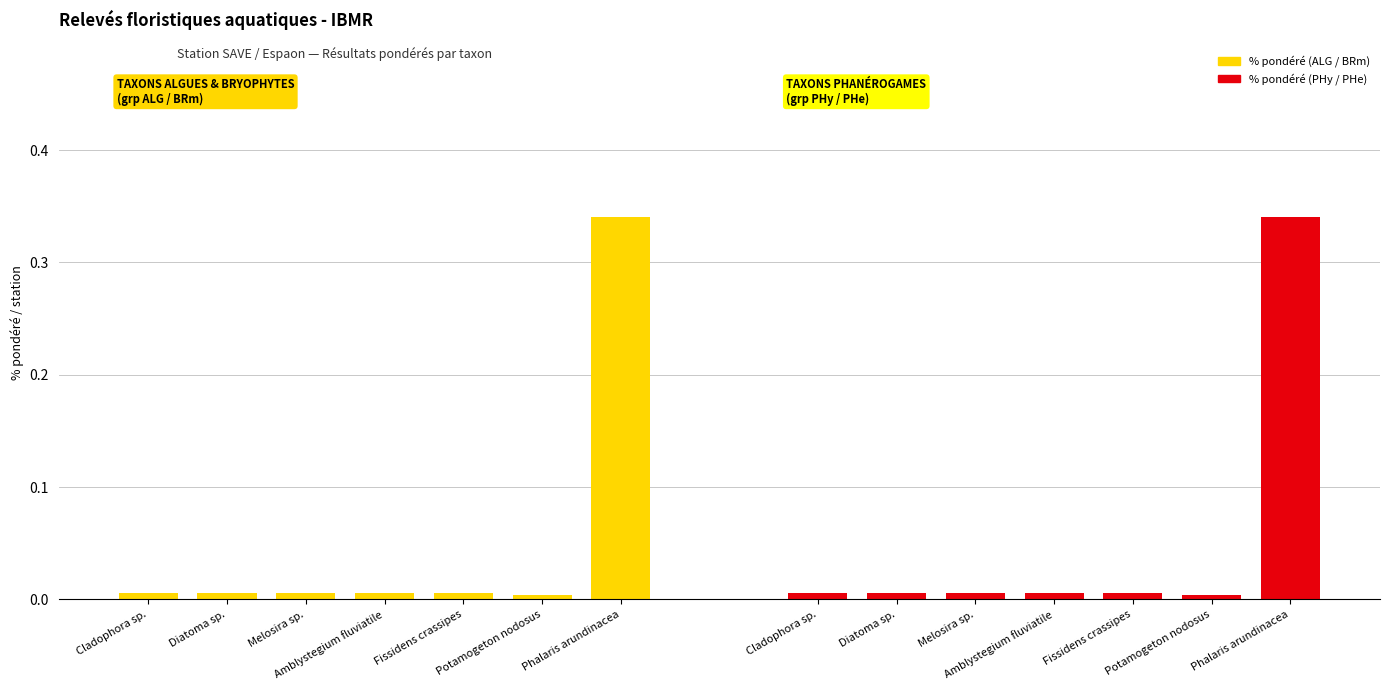

At which label does % pondéré (groupe ALG/BRm) reach its minimum?

Potamogeton nodosus